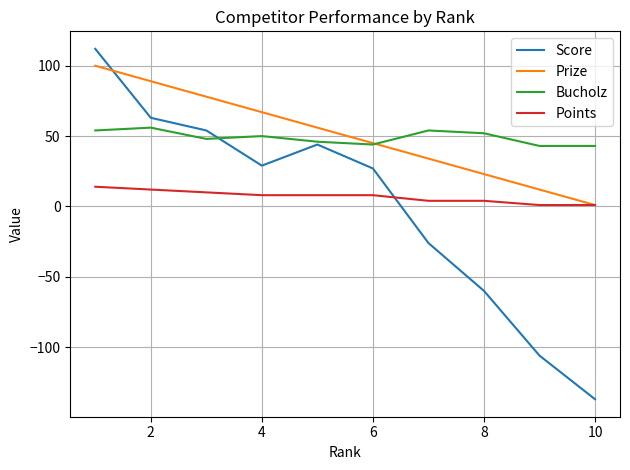

What is the minimum value shown in the chart?

-137